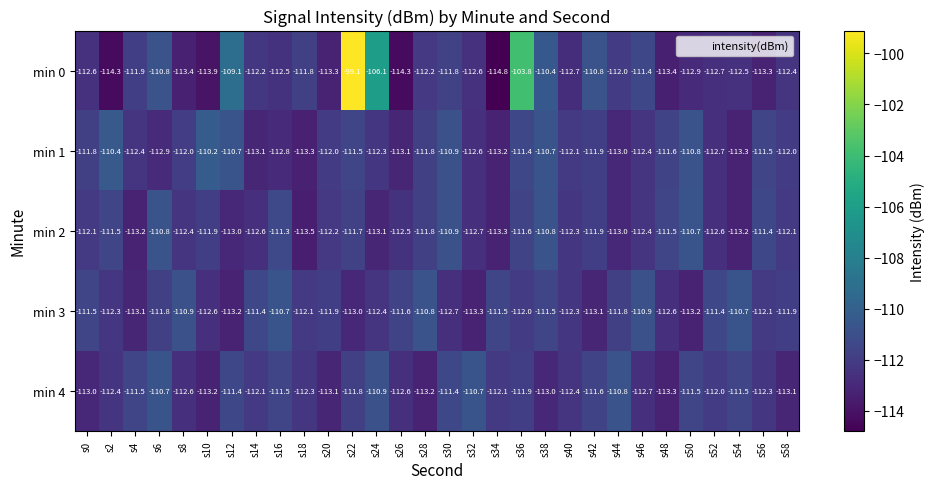

What is the sum of all min 3 values?

-3360.3